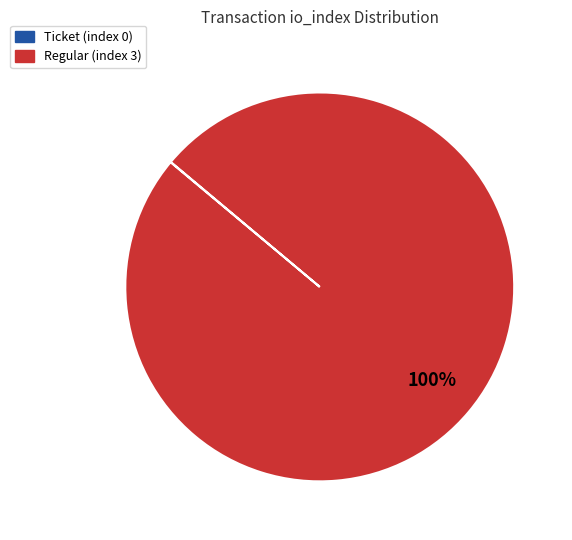

True or false: Regular (index 3) accounts for 100% of the total.

True